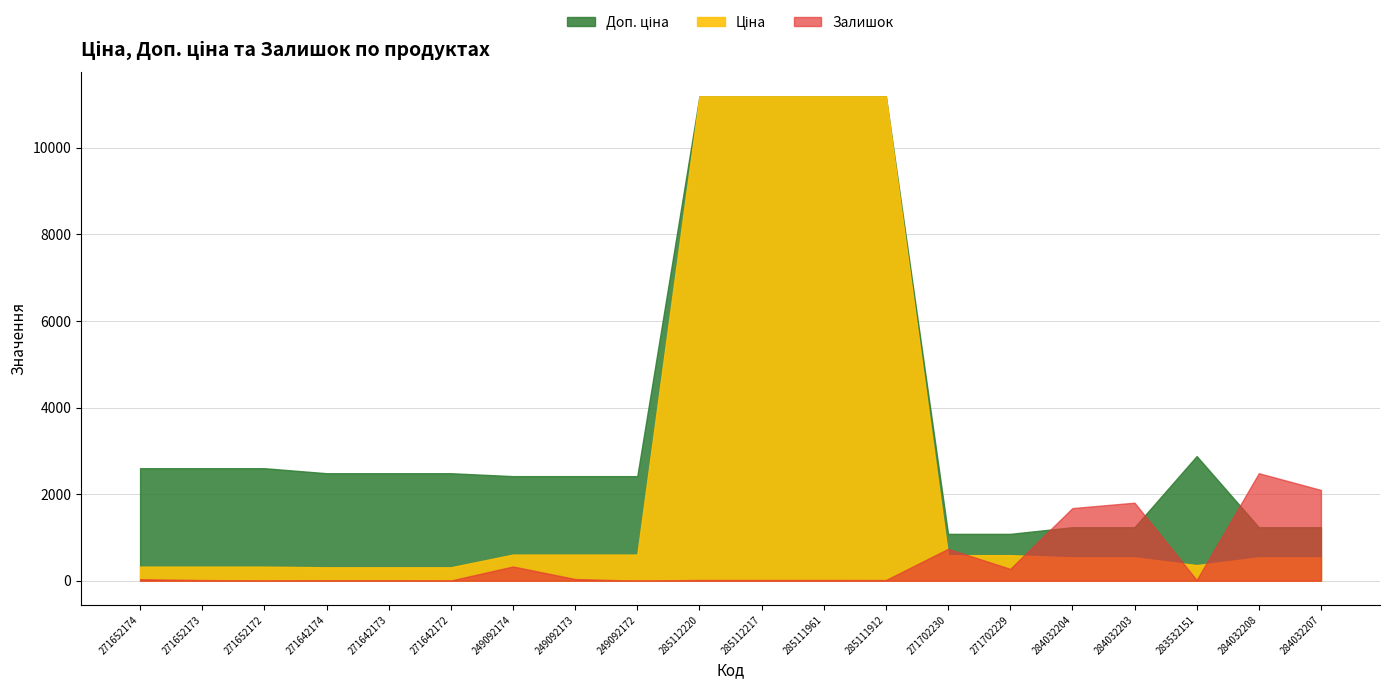

What is the value of the Доп. ціна point at the 3rd from the left?

2598.3